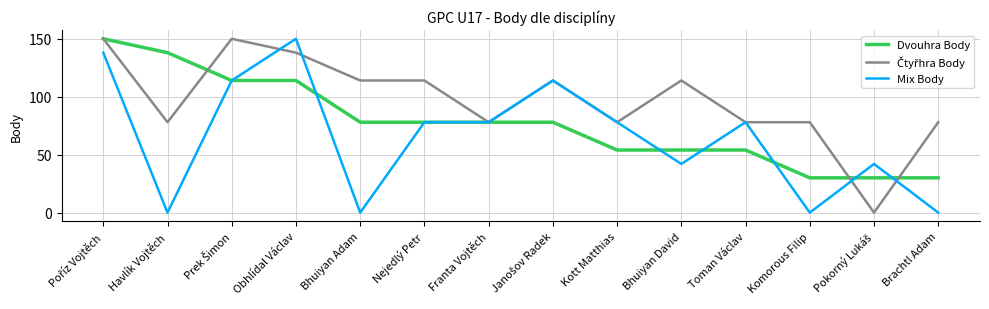

What is the spread (max minus min) of values at Kott Matthias?

24